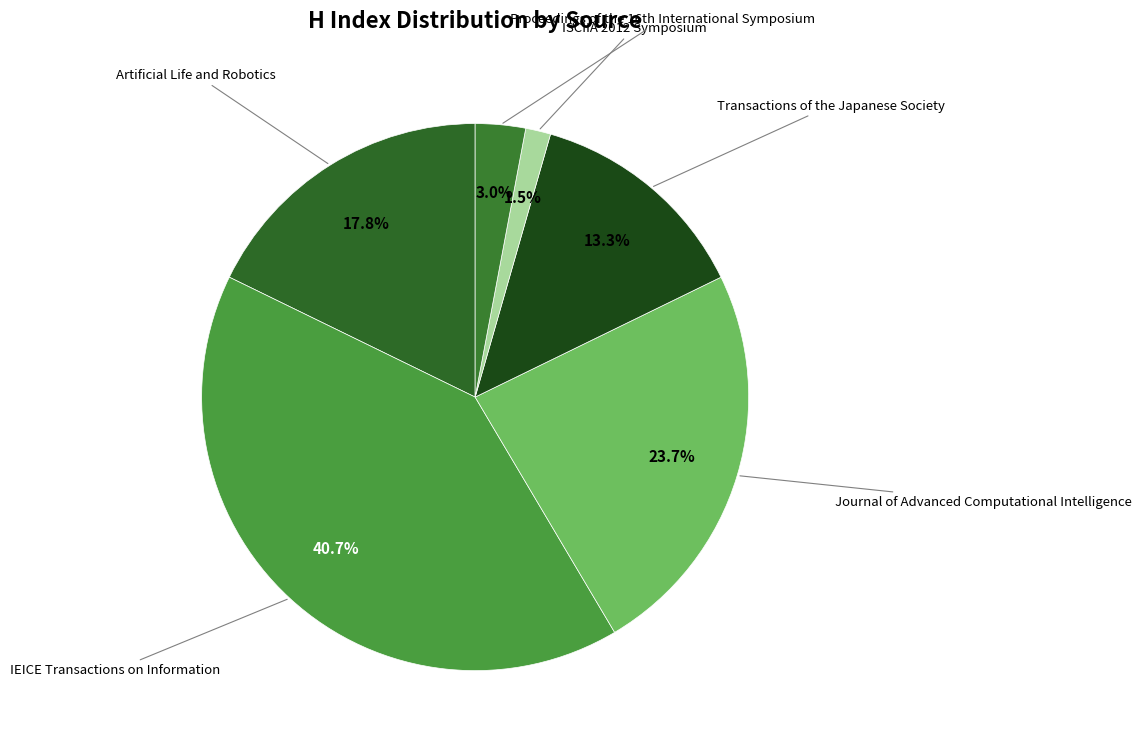

How many segments does this pie chart have?

6